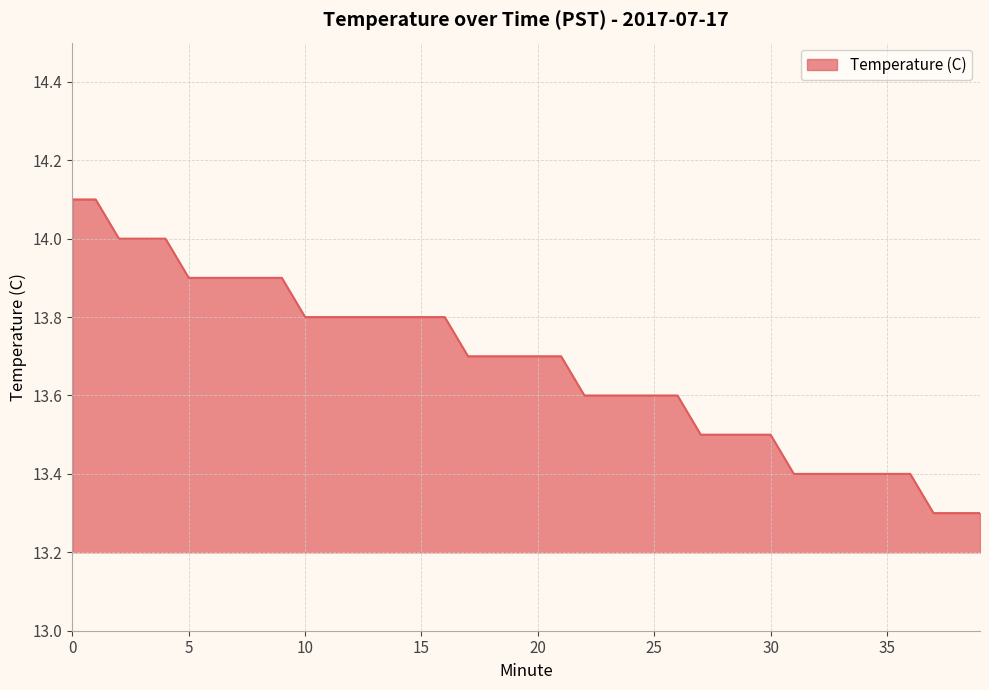

What is the difference between the maximum and minimum values?

0.8